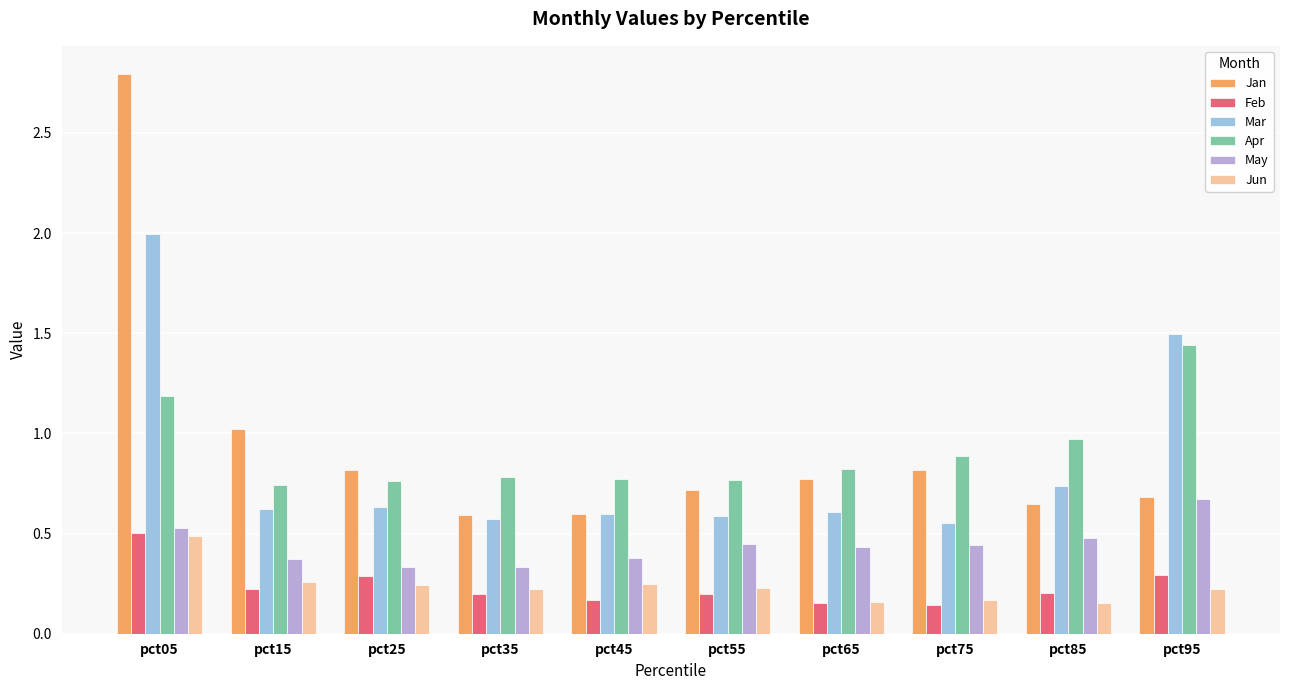

What is the average value of the Apr series?

0.9